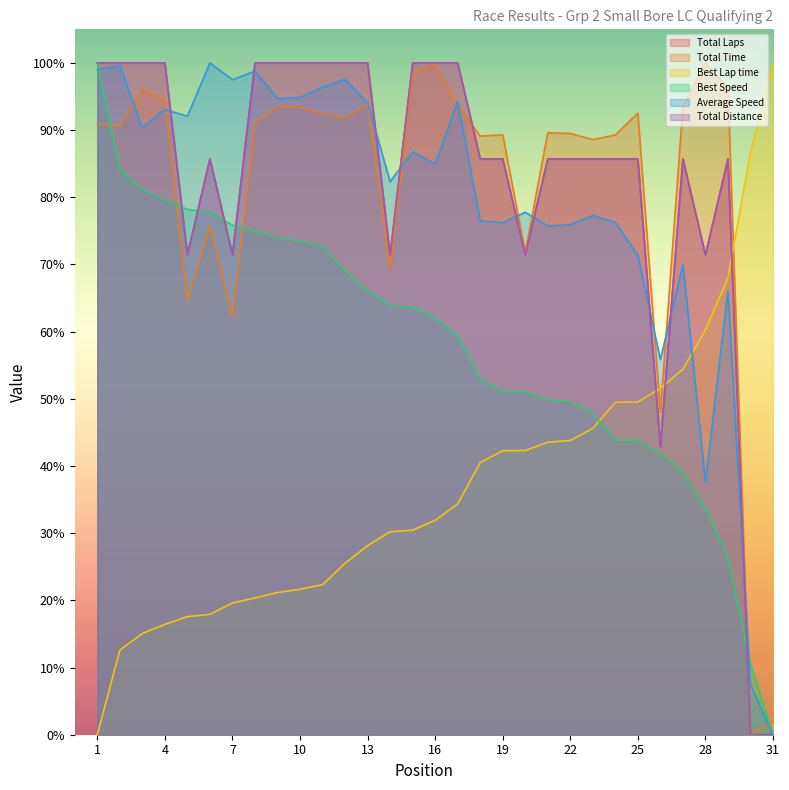

True or false: Total Time has a value of 63.3 at 8.

False